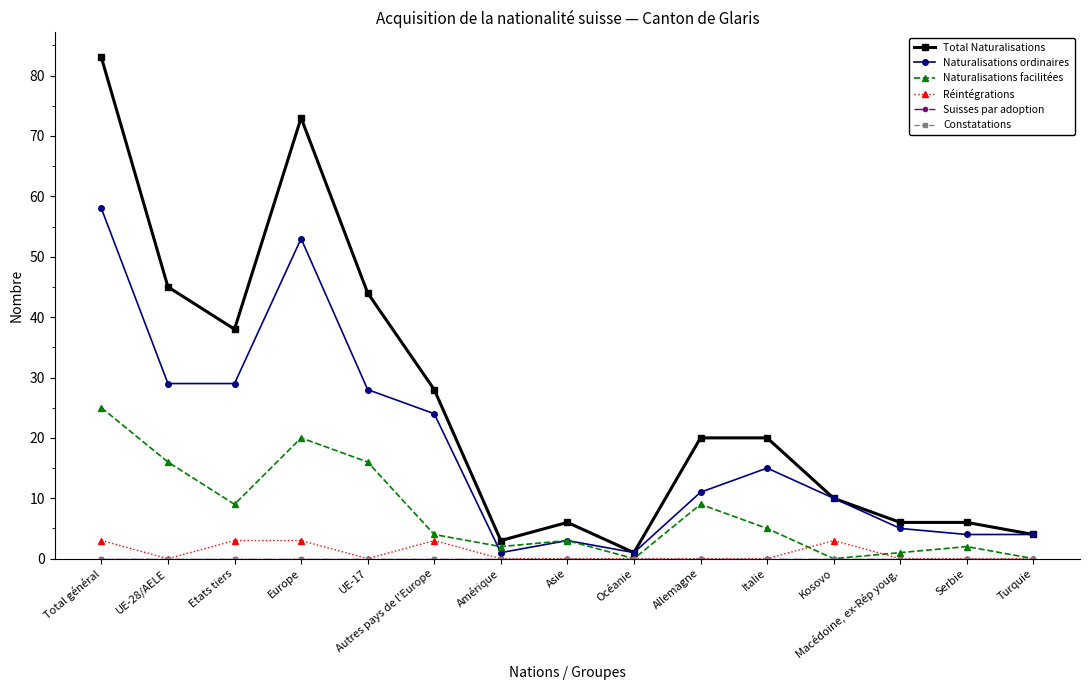

Reading left to right, extract all data points from this chart.

Total Naturalisations: Total général=83	UE-28/AELE=45	Etats tiers=38	Europe=73	UE-17=44	Autres pays de l'Europe=28	Amérique=3	Asie=6	Océanie=1	Allemagne=20	Italie=20	Kosovo=10	Macédoine, ex-Rép youg.=6	Serbie=6	Turquie=4
Naturalisations ordinaires: Total général=58	UE-28/AELE=29	Etats tiers=29	Europe=53	UE-17=28	Autres pays de l'Europe=24	Amérique=1	Asie=3	Océanie=1	Allemagne=11	Italie=15	Kosovo=10	Macédoine, ex-Rép youg.=5	Serbie=4	Turquie=4
Naturalisations facilitées: Total général=25	UE-28/AELE=16	Etats tiers=9	Europe=20	UE-17=16	Autres pays de l'Europe=4	Amérique=2	Asie=3	Océanie=0	Allemagne=9	Italie=5	Kosovo=0	Macédoine, ex-Rép youg.=1	Serbie=2	Turquie=0
Réintégrations: Total général=3	UE-28/AELE=0	Etats tiers=3	Europe=3	UE-17=0	Autres pays de l'Europe=3	Amérique=0	Asie=0	Océanie=0	Allemagne=0	Italie=0	Kosovo=3	Macédoine, ex-Rép youg.=0	Serbie=0	Turquie=0
Suisses par adoption: Total général=0	UE-28/AELE=0	Etats tiers=0	Europe=0	UE-17=0	Autres pays de l'Europe=0	Amérique=0	Asie=0	Océanie=0	Allemagne=0	Italie=0	Kosovo=0	Macédoine, ex-Rép youg.=0	Serbie=0	Turquie=0
Constatations: Total général=0	UE-28/AELE=0	Etats tiers=0	Europe=0	UE-17=0	Autres pays de l'Europe=0	Amérique=0	Asie=0	Océanie=0	Allemagne=0	Italie=0	Kosovo=0	Macédoine, ex-Rép youg.=0	Serbie=0	Turquie=0